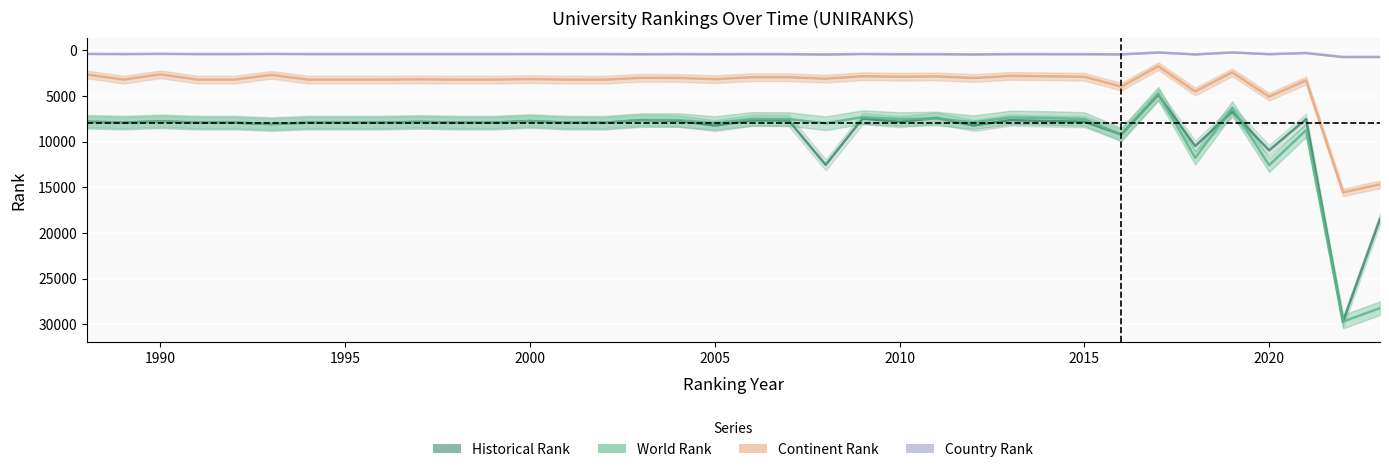

True or false: historical rank and country rank cross at least once.

False